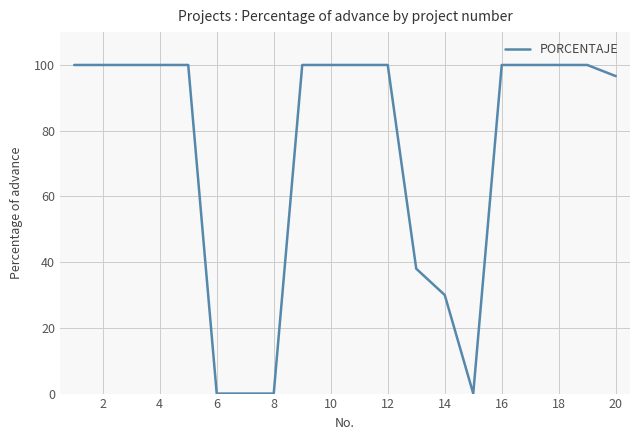

What is the difference between the maximum and minimum values?

100.0